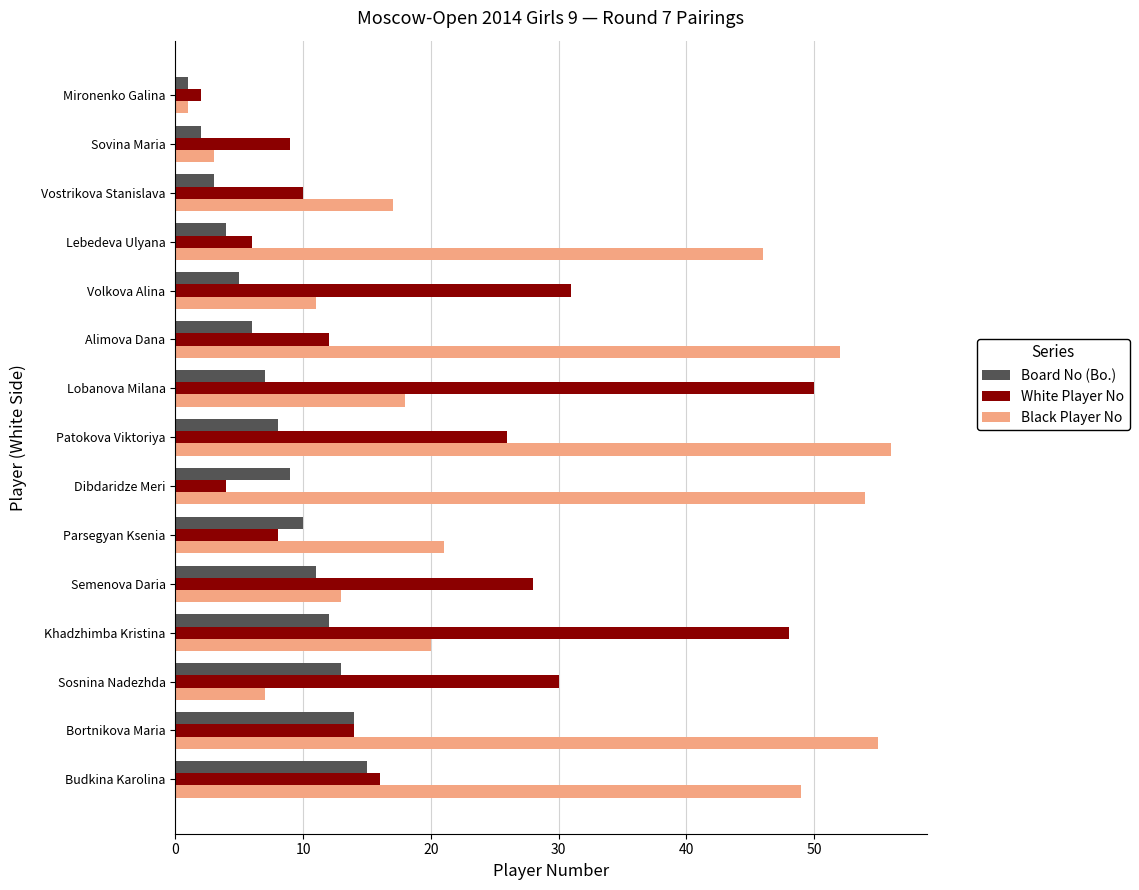

The White Player No series shows 10 at Vostrikova Stanislava. True or false?

True